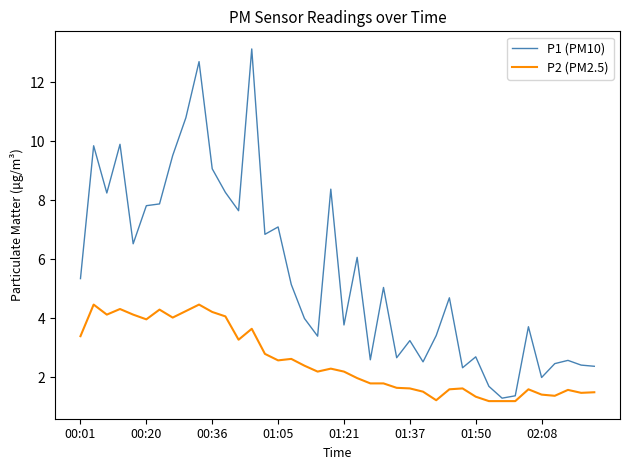

Which series has the widest spread of values?

P1 (PM10)